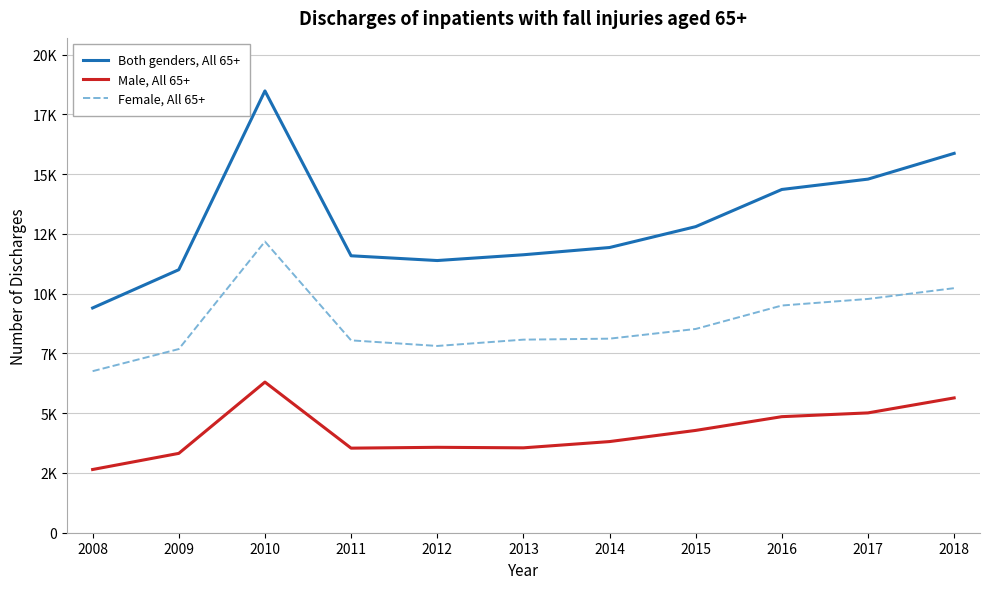

Is this an area chart (filled region under the line)?

No